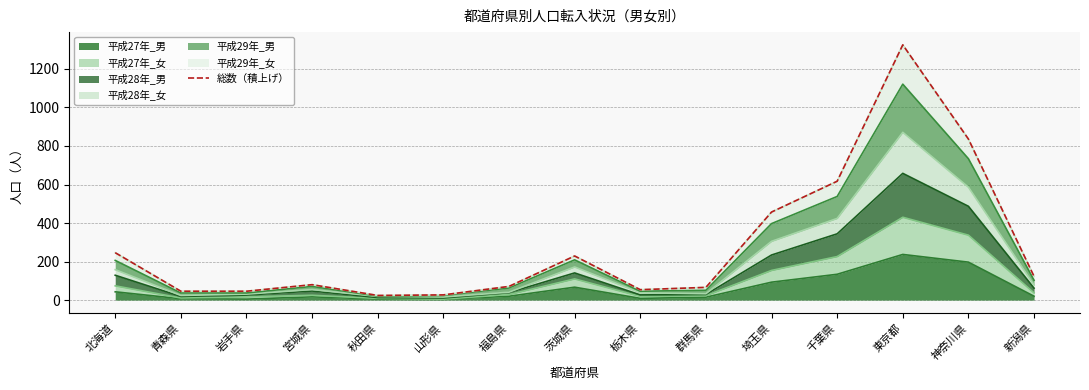

Where does the data first go above 80?

北海道